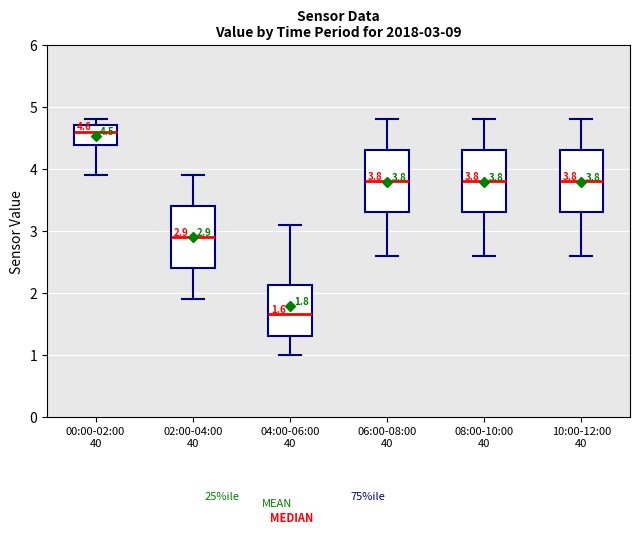

Which box has the lowest median line?

04:00-06:00 40